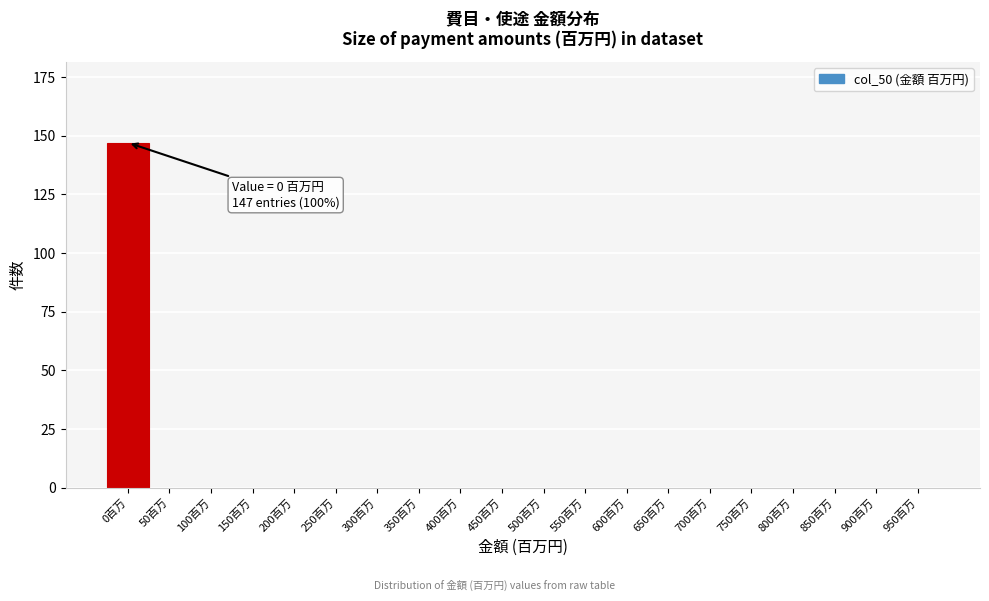

Reading left to right, extract all data points from this chart.

0百万=147	50百万=0	100百万=0	150百万=0	200百万=0	250百万=0	300百万=0	350百万=0	400百万=0	450百万=0	500百万=0	550百万=0	600百万=0	650百万=0	700百万=0	750百万=0	800百万=0	850百万=0	900百万=0	950百万=0